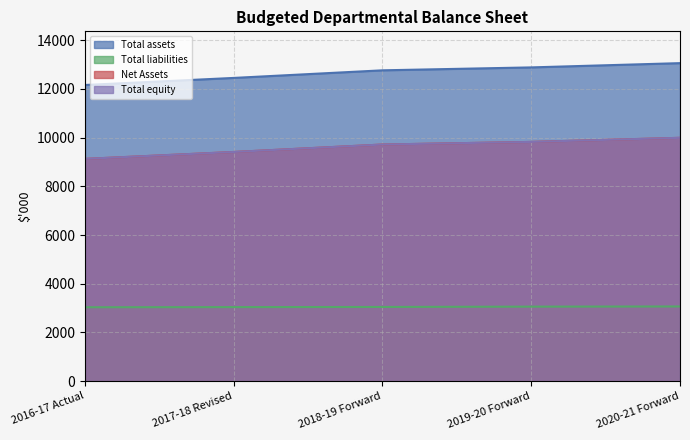

Where is Net Assets nearest to the value 9559?

2017-18 Revised